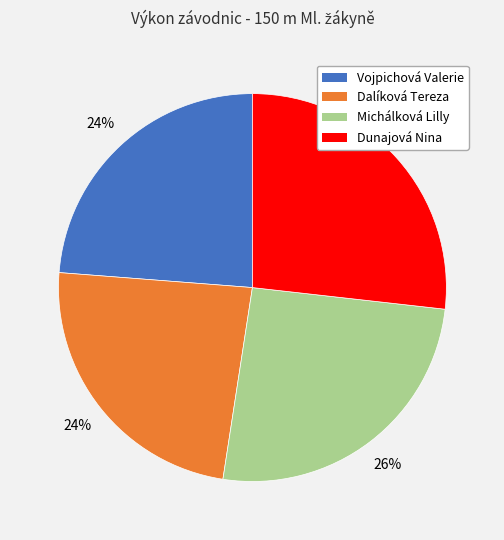

To the nearest percent, what percentage of the pie is Michálková Lilly?

26%